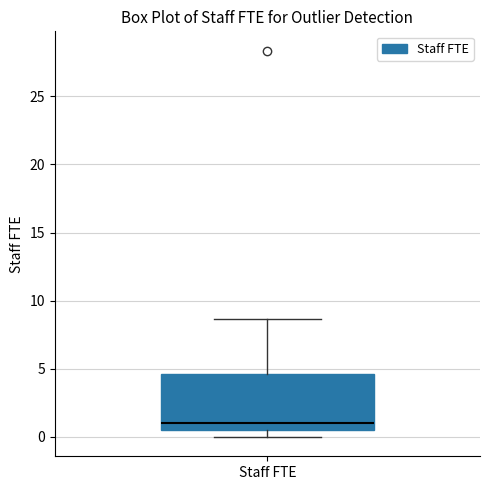

Where does the median line of the box for Staff FTE sit on the y-axis? The values are not printed on the chart, so give them approximately, as read against the axis.

1.0